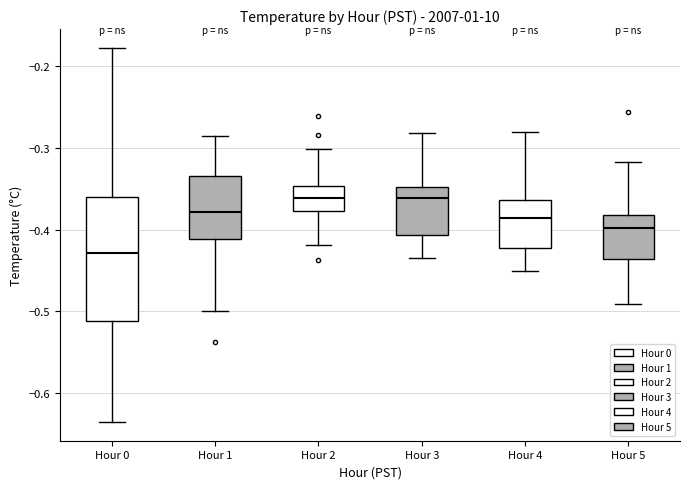

Where does the lower whisker of the box for Hour 1 end on the y-axis? The values are not printed on the chart, so give them approximately, as read against the axis.

-0.50